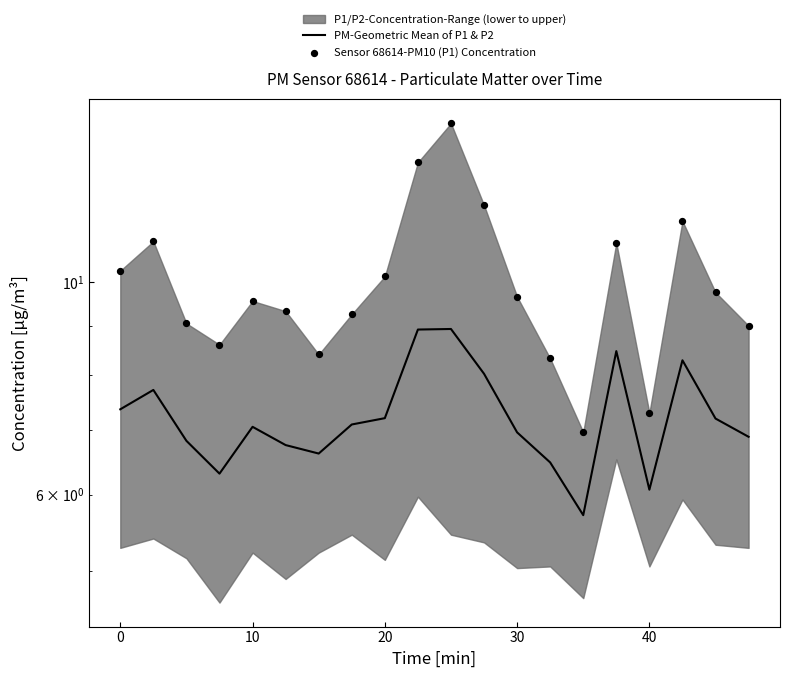

At how many categories does at least one series exceed 10?

8